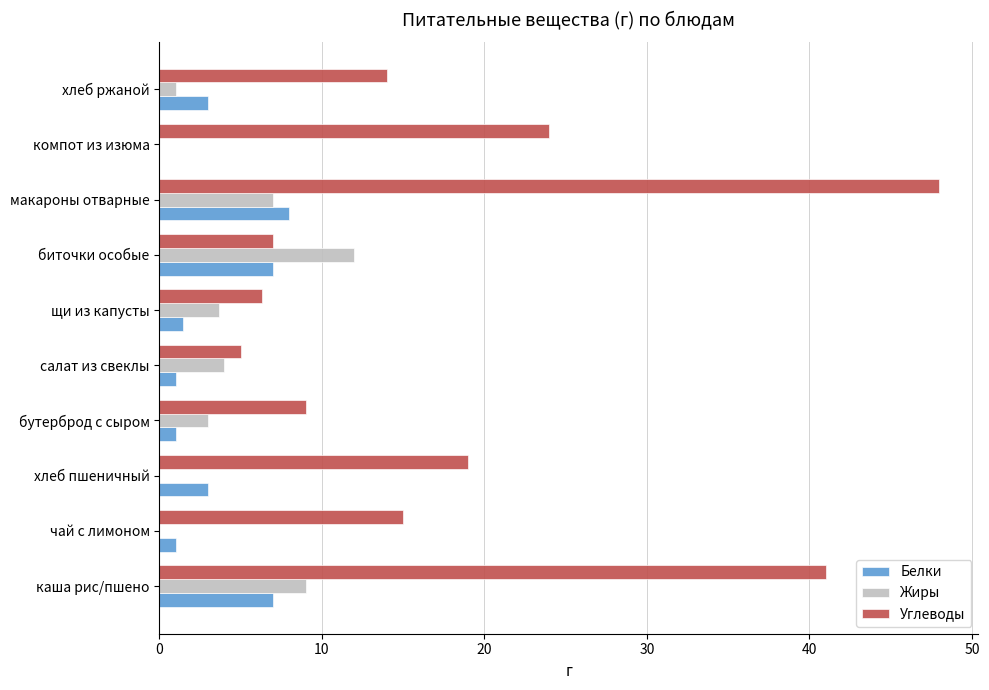

Is the value of Жиры at щи из капусты greater than the value of Углеводы at бутерброд с сыром?

No